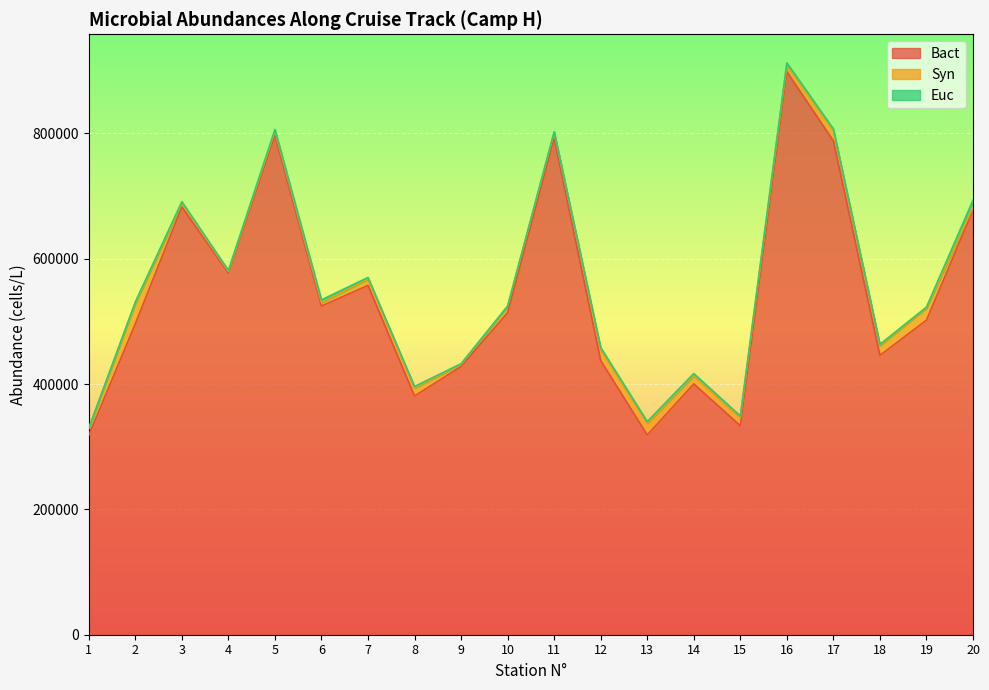

How many lines are shown in the chart?

3